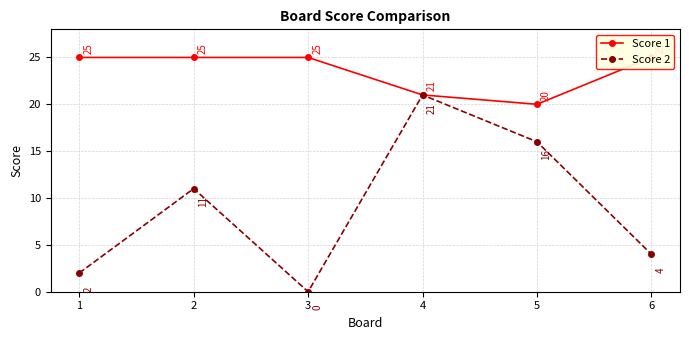

What value does the Score 1 series have at 6?

25